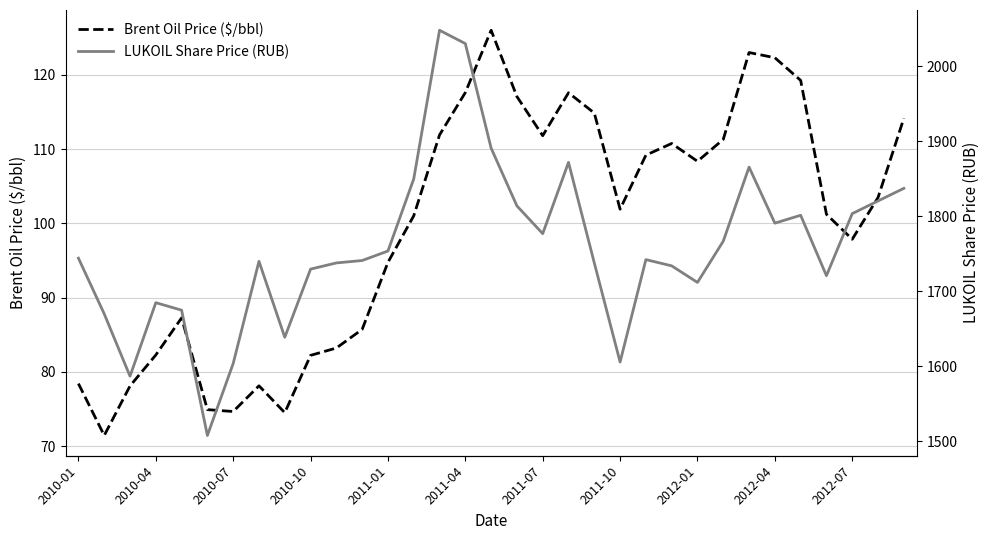

At which label does LUKOIL Share Price (RUB) first exceed 1742?

2010-01